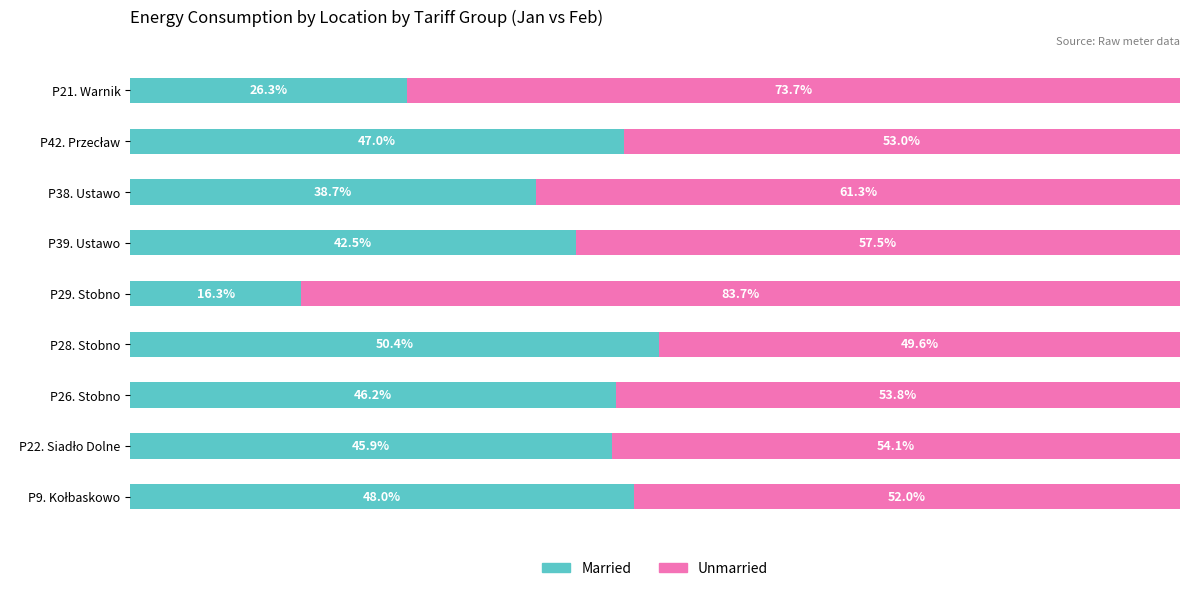

At which label does Married reach its minimum?

P29. Stobno